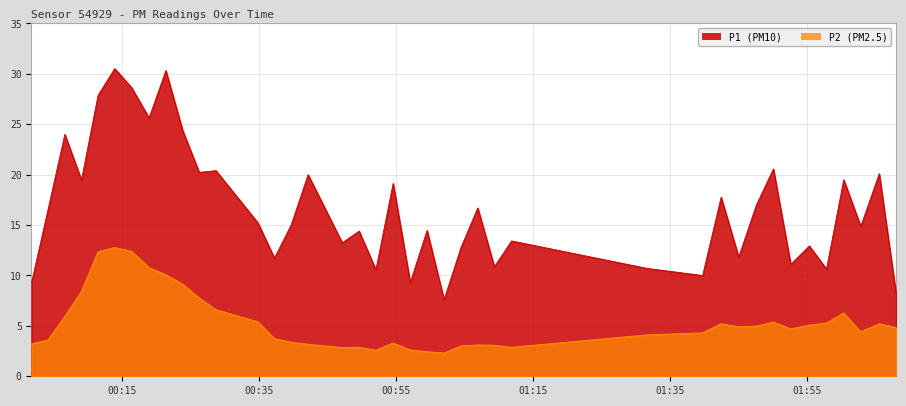

What is the maximum value shown in the chart?

30.5